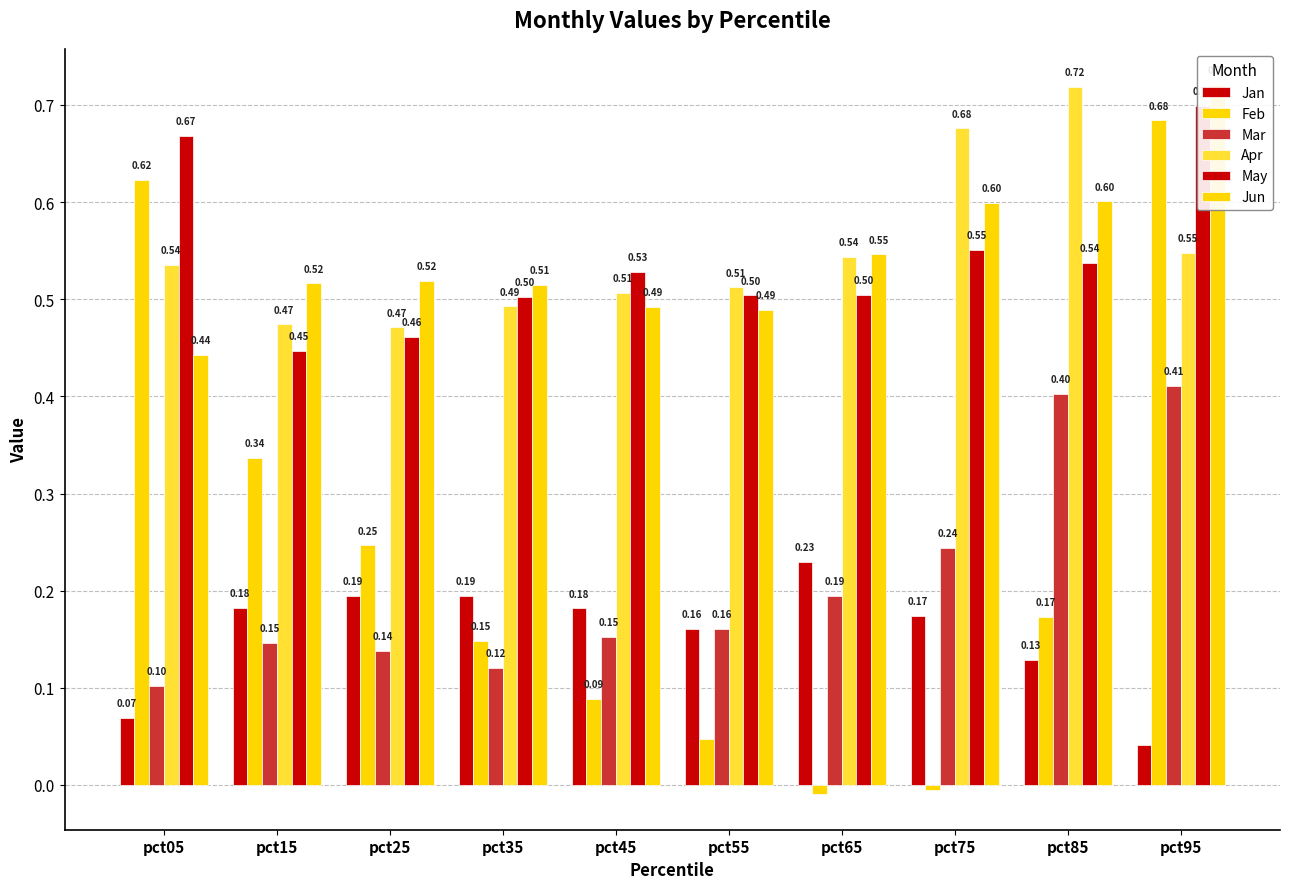

Reading left to right, what are all the values shown in this chart?

Jan: 0.1	0.2	0.2	0.2	0.2	0.2	0.2	0.2	0.1	0.0
Feb: 0.6	0.3	0.2	0.1	0.1	0.0	-0.0	-0.0	0.2	0.7
Mar: 0.1	0.1	0.1	0.1	0.2	0.2	0.2	0.2	0.4	0.4
Apr: 0.5	0.5	0.5	0.5	0.5	0.5	0.5	0.7	0.7	0.5
May: 0.7	0.4	0.5	0.5	0.5	0.5	0.5	0.6	0.5	0.7
Jun: 0.4	0.5	0.5	0.5	0.5	0.5	0.5	0.6	0.6	0.7